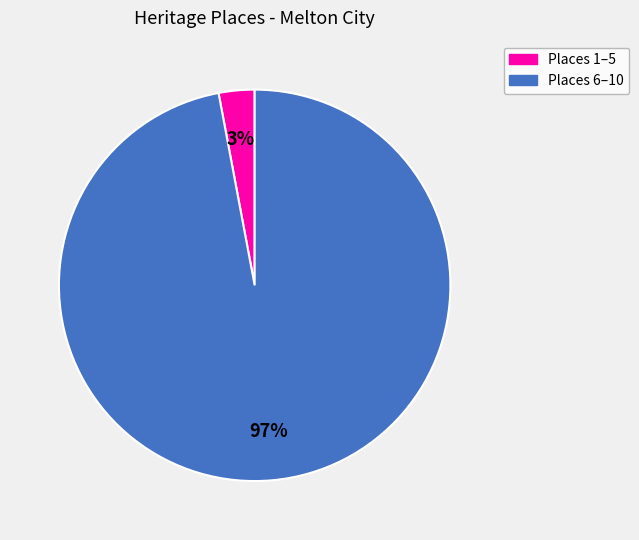

Which has a higher value, Places 6–10 or Places 1–5?

Places 6–10